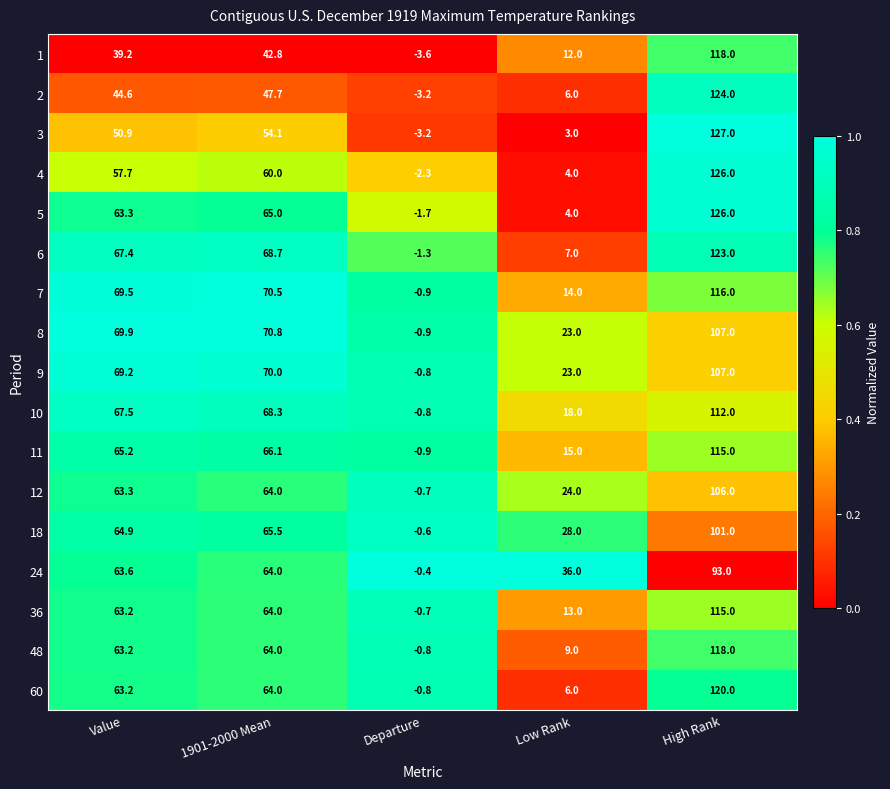

What is the difference between the 9 values at Departure and Value?

70.0